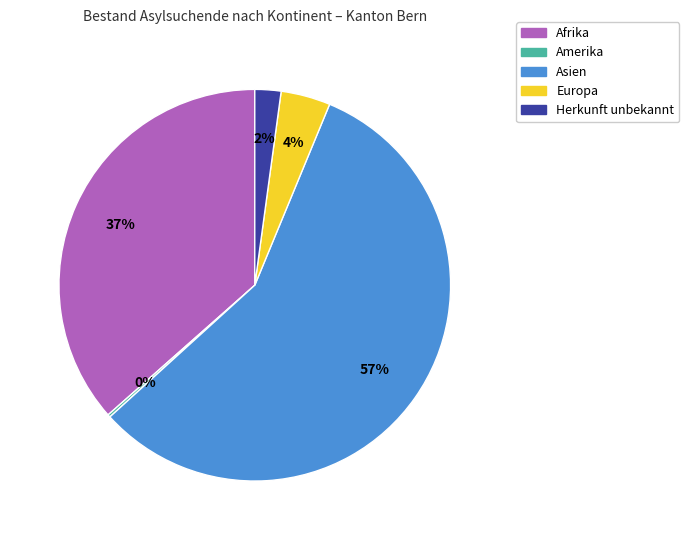

The Europa slice represents 12% of the pie. True or false?

False